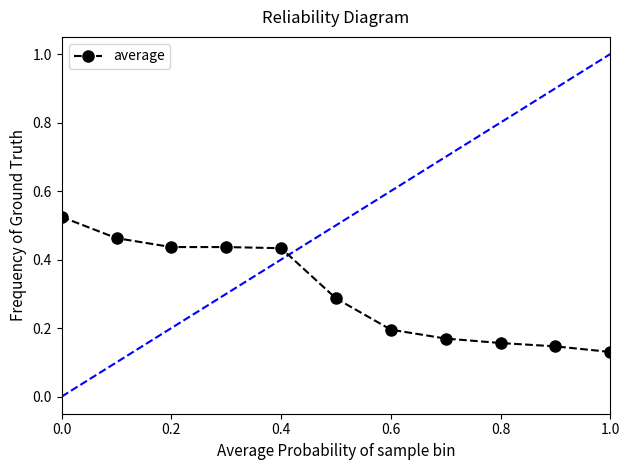

How many values are between 0 and 1?

11